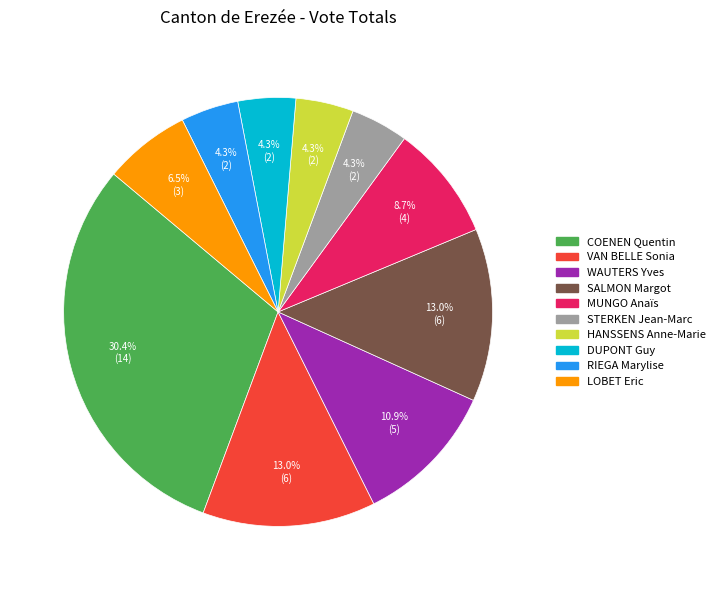

Which slice is the largest?

COENEN Quentin